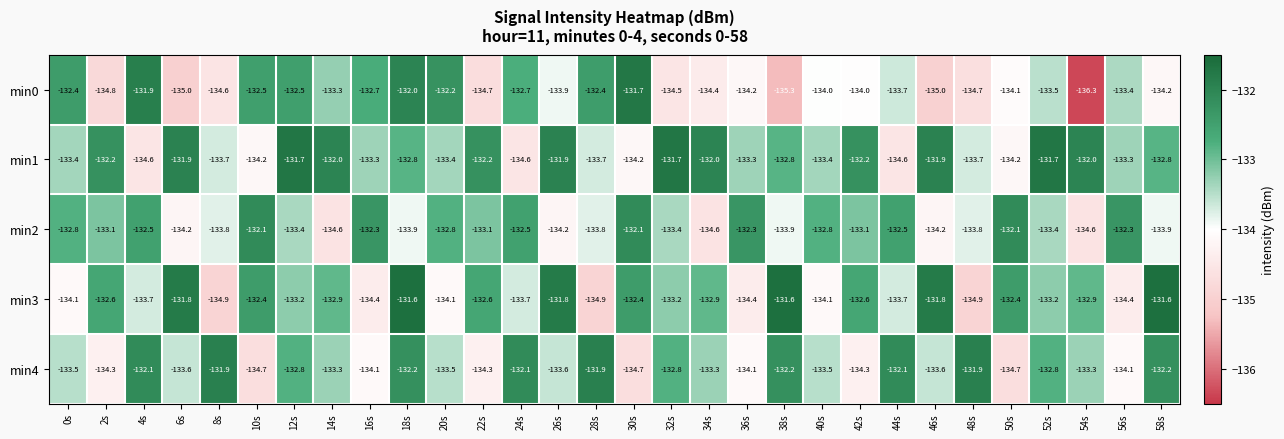

Read the min3 value at 22s.

-132.6